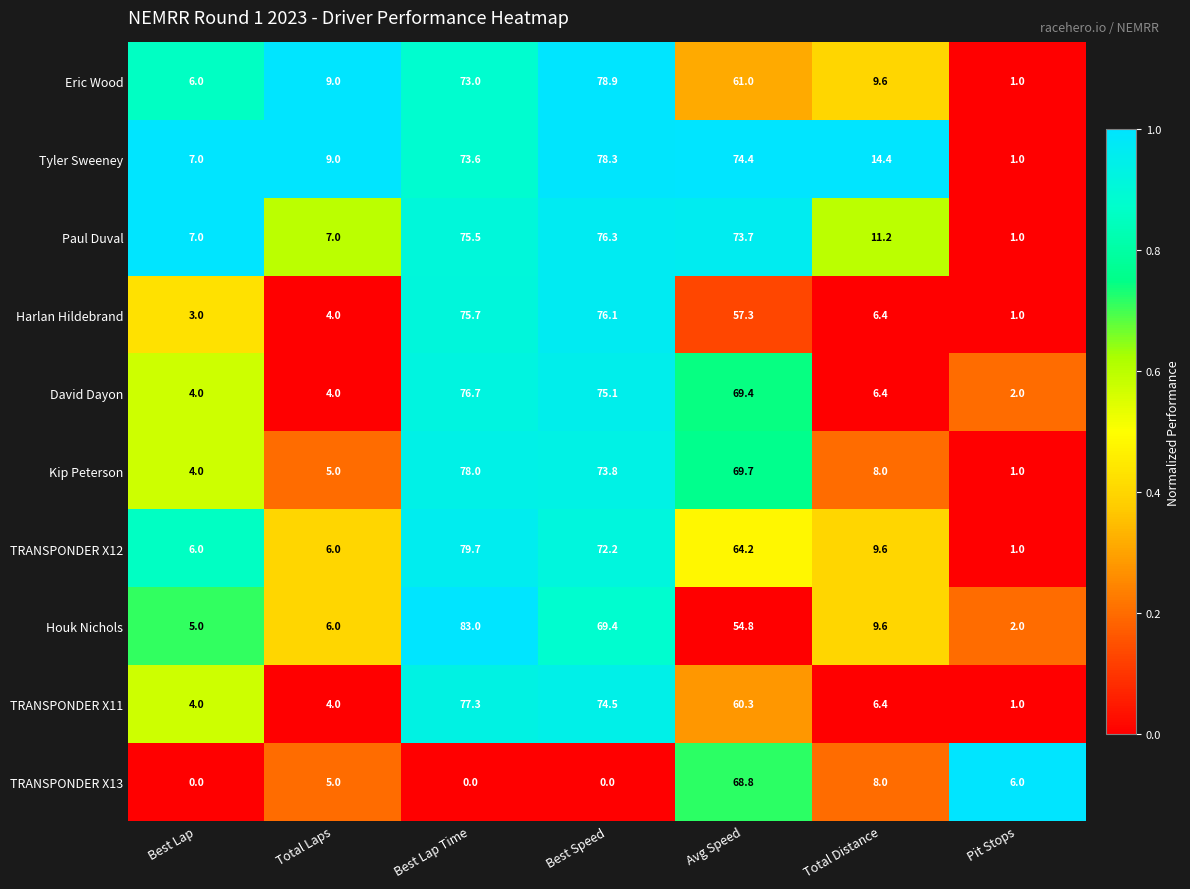

At which label is Paul Duval closest to 38?

Total Distance